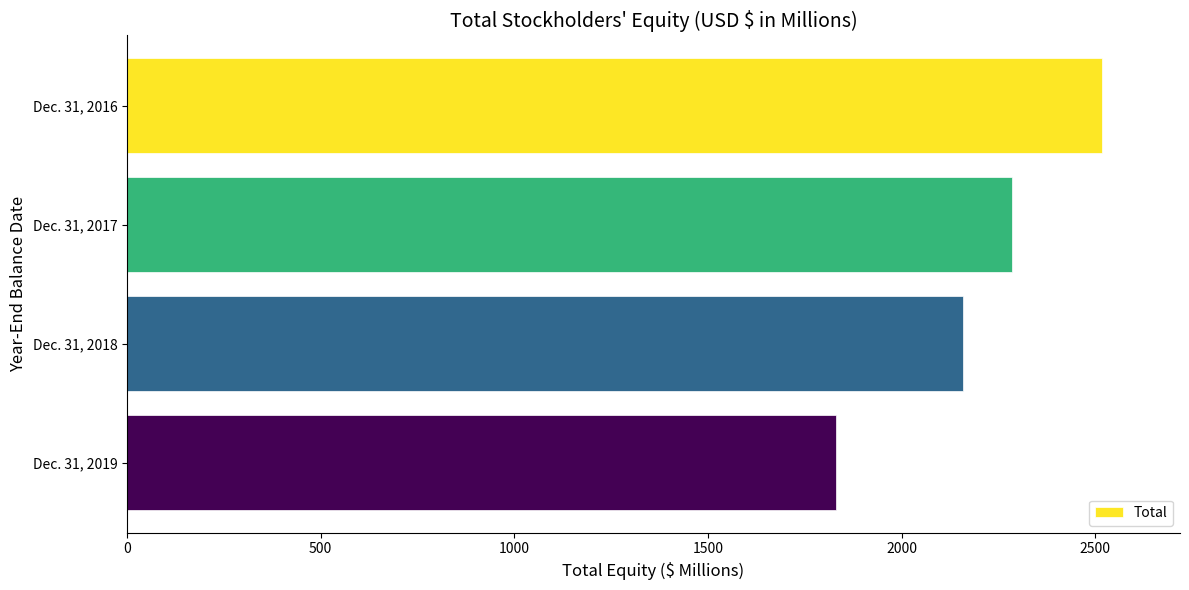

Rank the categories by value from lowest to highest.

Dec. 31, 2019, Dec. 31, 2018, Dec. 31, 2017, Dec. 31, 2016